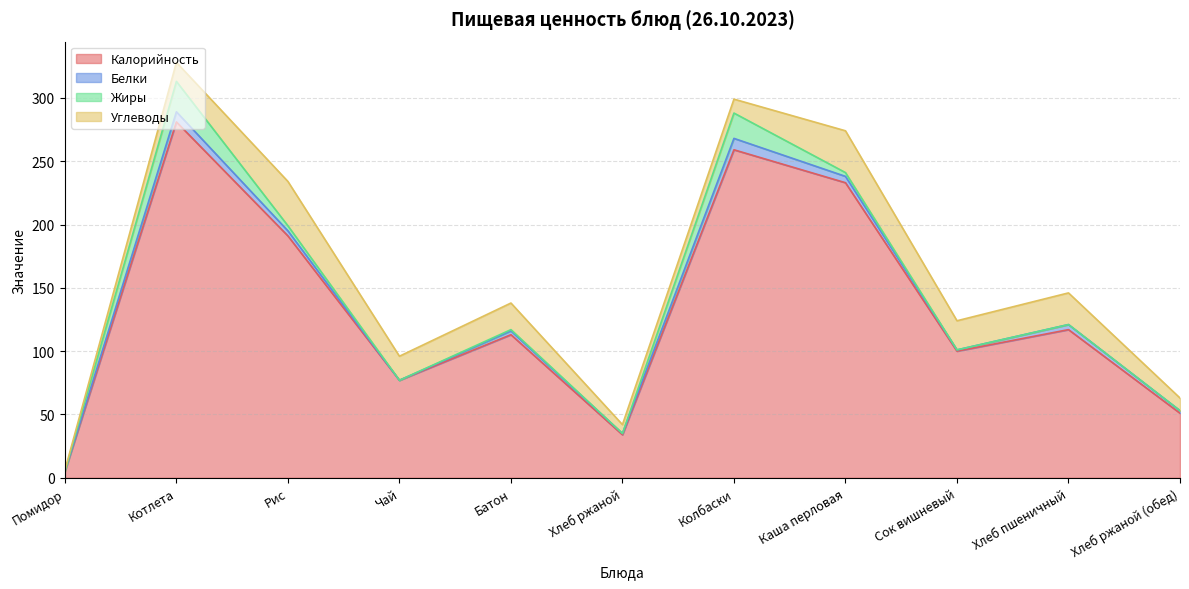

What is the spread (max minus min) of values at Сок вишневый?

100